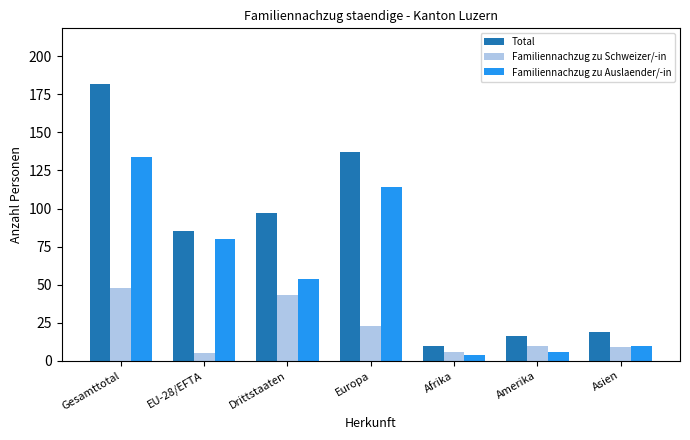

The Total series shows 28 at Amerika. True or false?

False